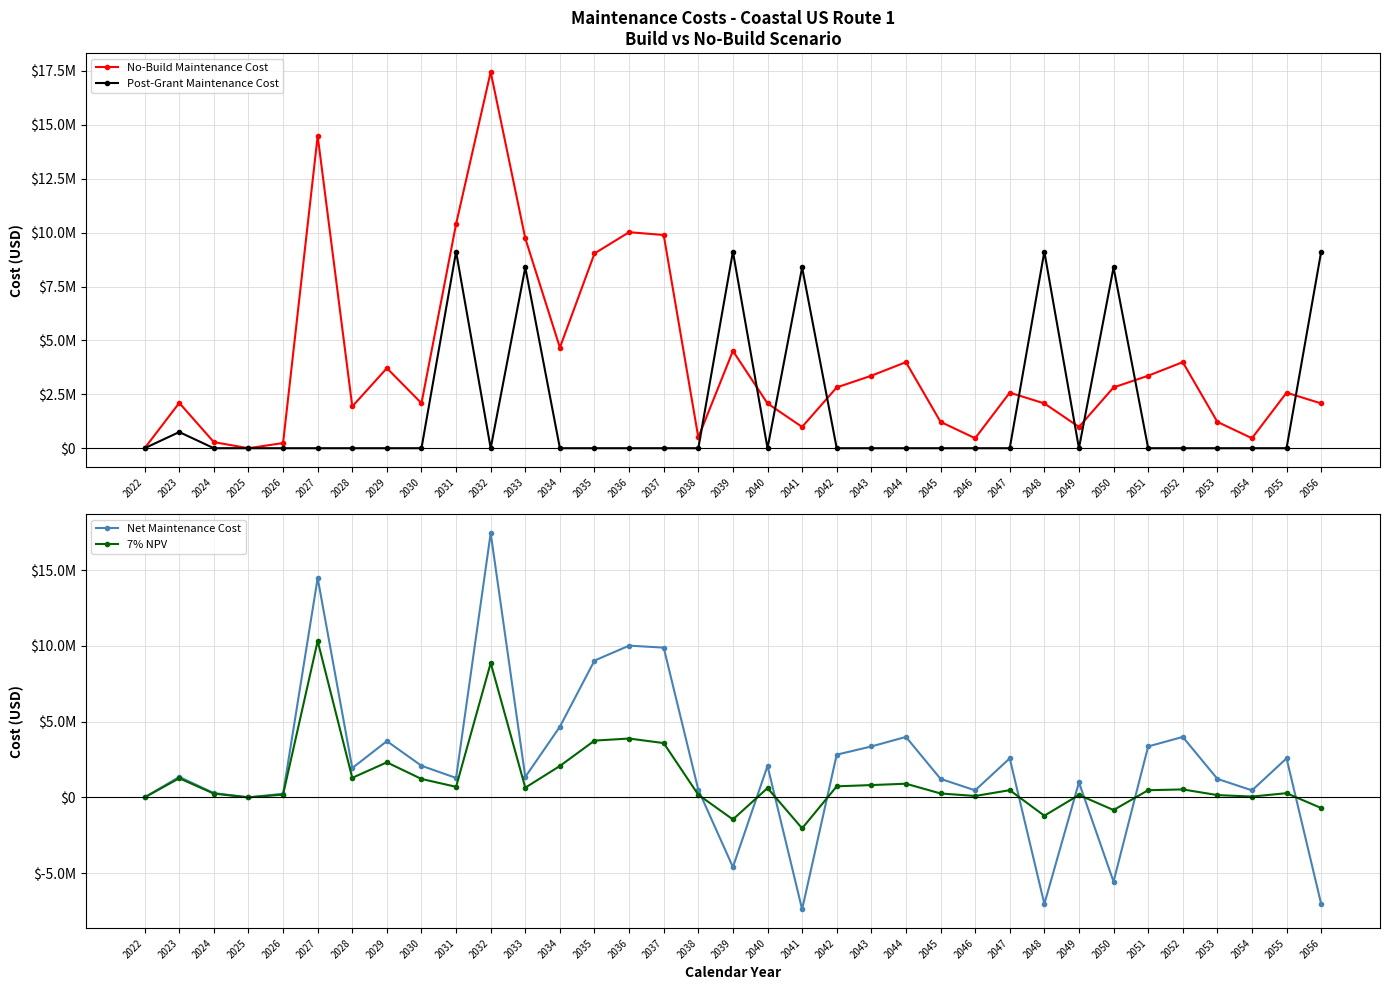

What is the difference between the maximum and second lowest values in the No-Build Maintenance Cost series?

17454000.0